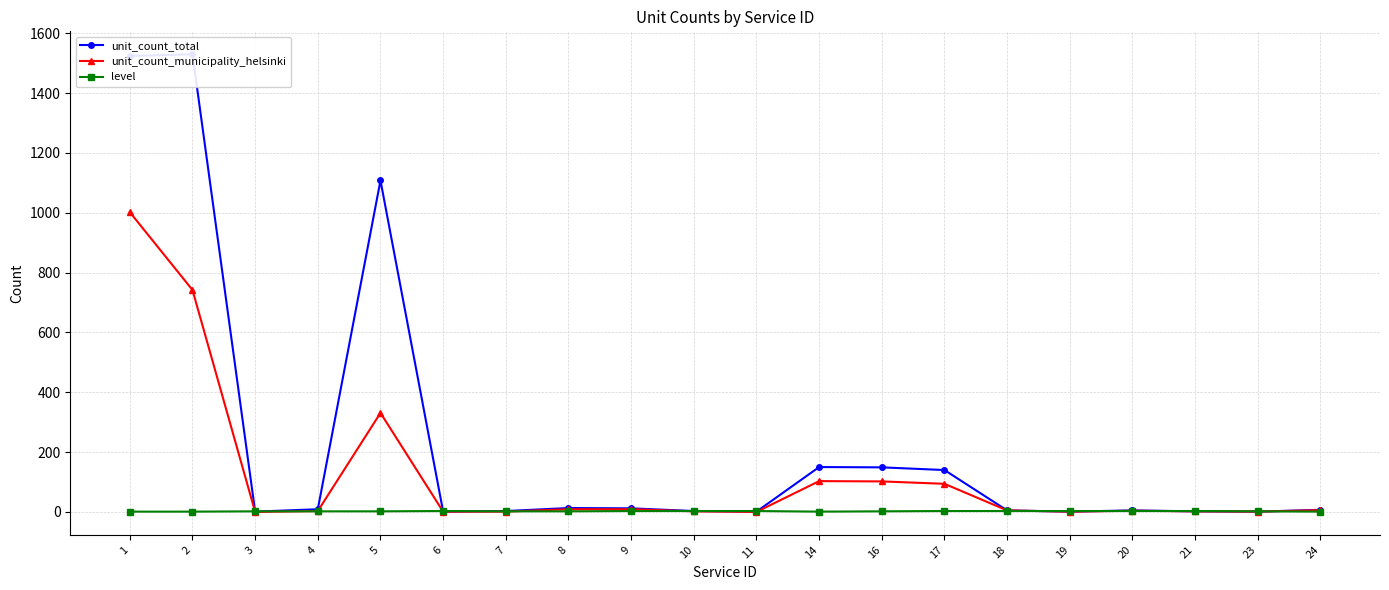

How many data points does each series have?

20